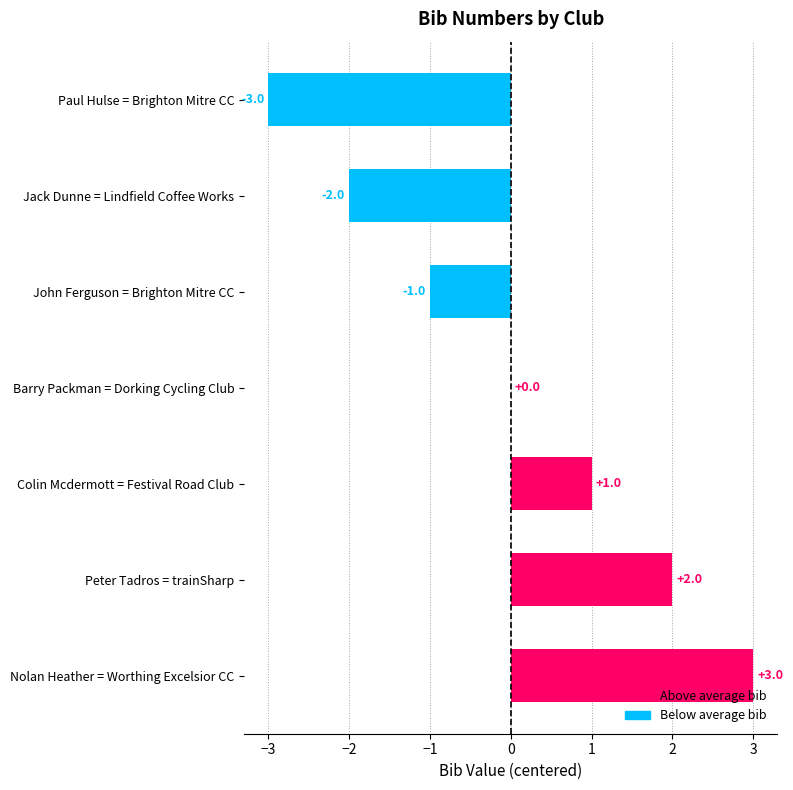

What is the change in value from Paul Hulse = Brighton Mitre CC to John Ferguson = Brighton Mitre CC?

+2